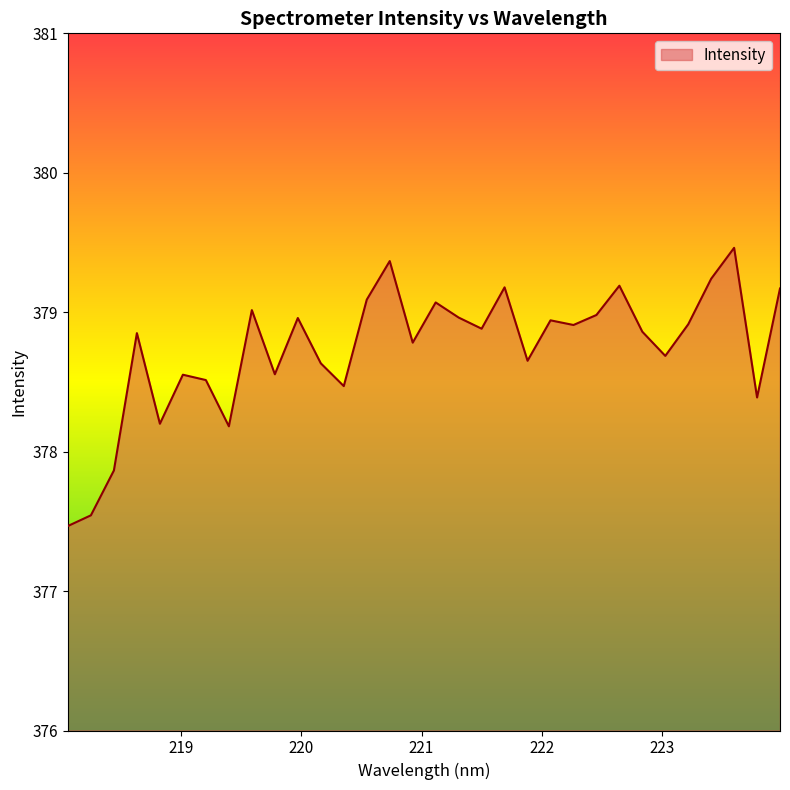

What is the maximum value shown in the chart?

379.5